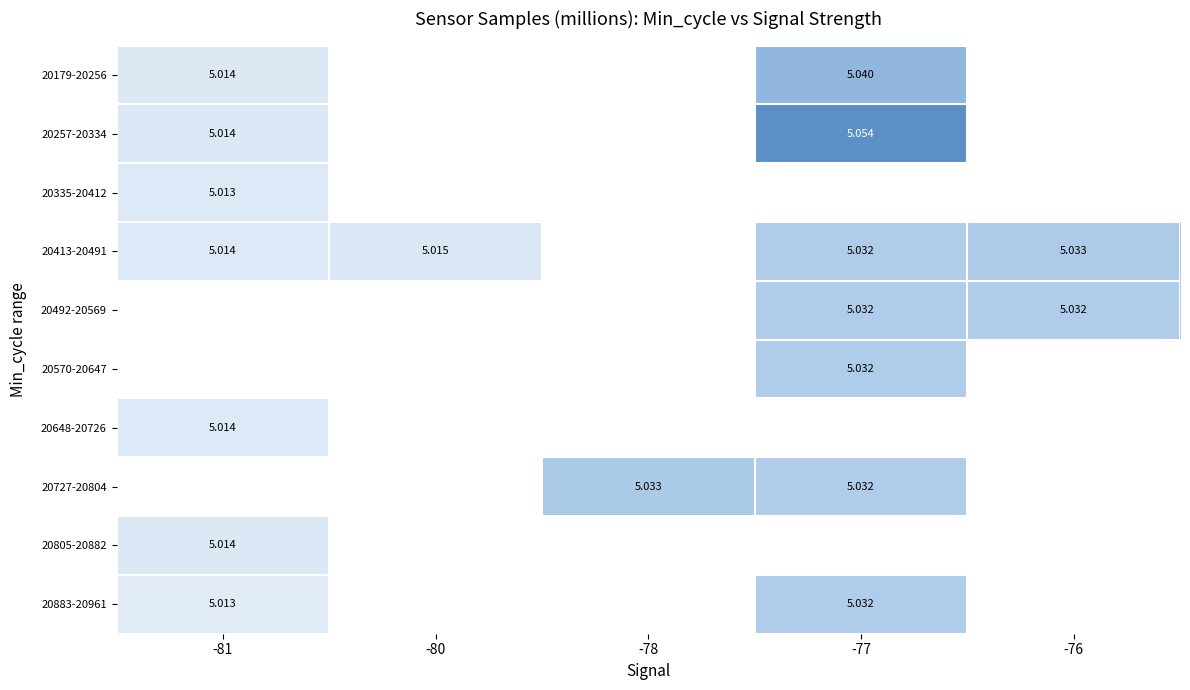

What is the lowest value of the 20335-20412 series?

5.0